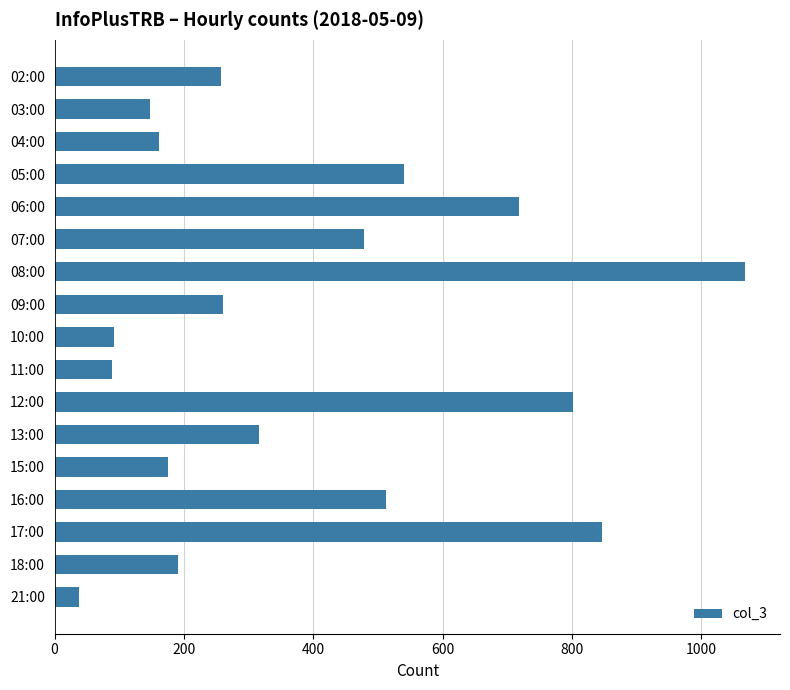

How many data points does each series have?

17